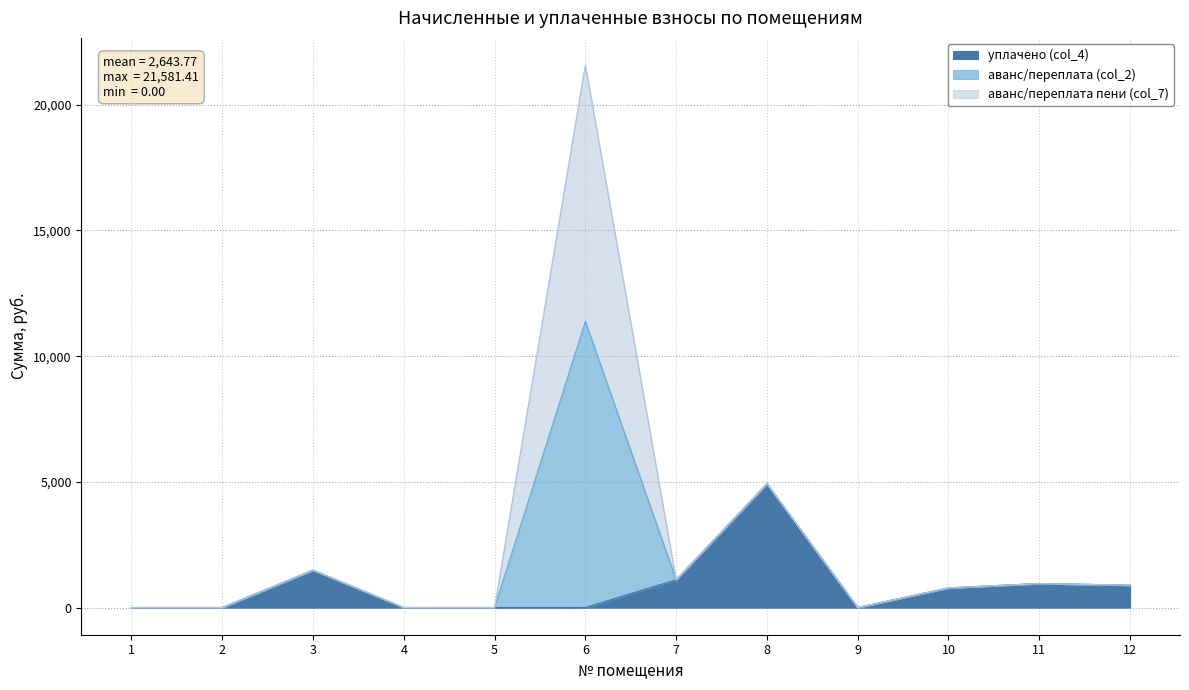

Which series has the largest total across all categories?

аванс/переплата (col_2)